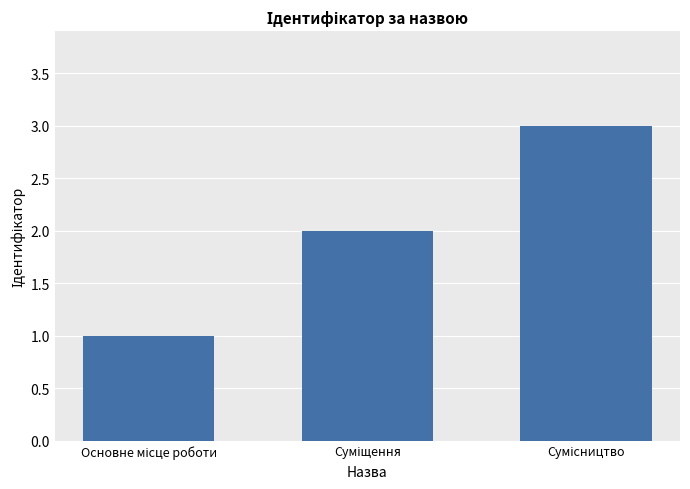

What is the sum of all values?

6